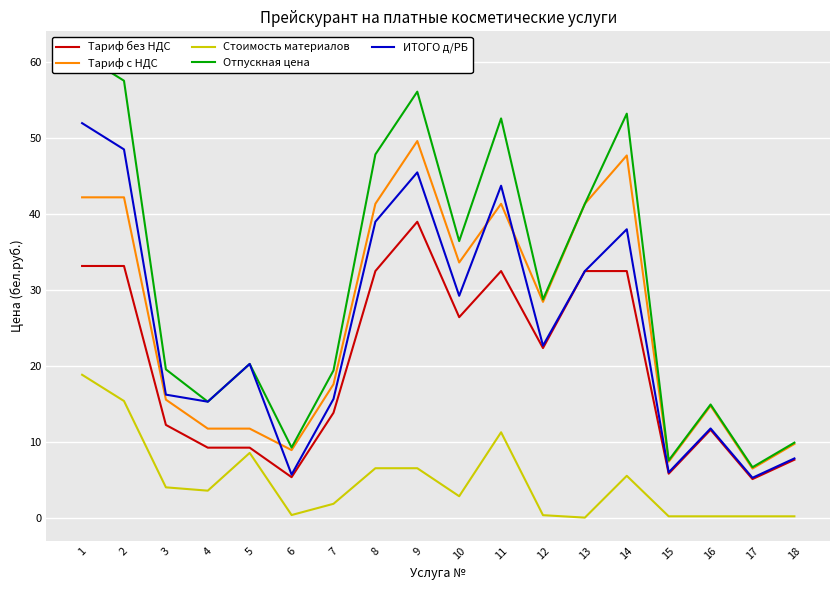

Reading left to right, what are all the values shown in this chart?

Тариф без НДС: 33.2	33.2	12.2	9.2	9.2	5.3	13.8	32.5	39.0	26.4	32.5	22.4	32.5	32.5	5.8	11.6	5.1	7.6
Тариф с НДС: 42.2	42.2	15.6	11.7	11.7	8.9	17.6	41.4	49.6	33.6	41.4	28.4	41.4	47.7	7.4	14.7	6.5	9.7
Стоимость материалов: 18.8	15.4	4.0	3.5	8.5	0.3	1.8	6.5	6.5	2.8	11.2	0.3	0.0	5.5	0.2	0.2	0.2	0.2
Отпускная цена: 61.0	57.6	19.5	15.3	20.3	9.2	19.4	47.9	56.1	36.5	52.6	28.8	41.4	53.2	7.5	14.9	6.6	9.9
ИТОГО д/РБ: 52.0	48.5	16.2	15.3	20.3	5.7	15.6	39.0	45.5	29.2	43.8	22.7	32.5	38.0	6.0	11.8	5.2	7.8